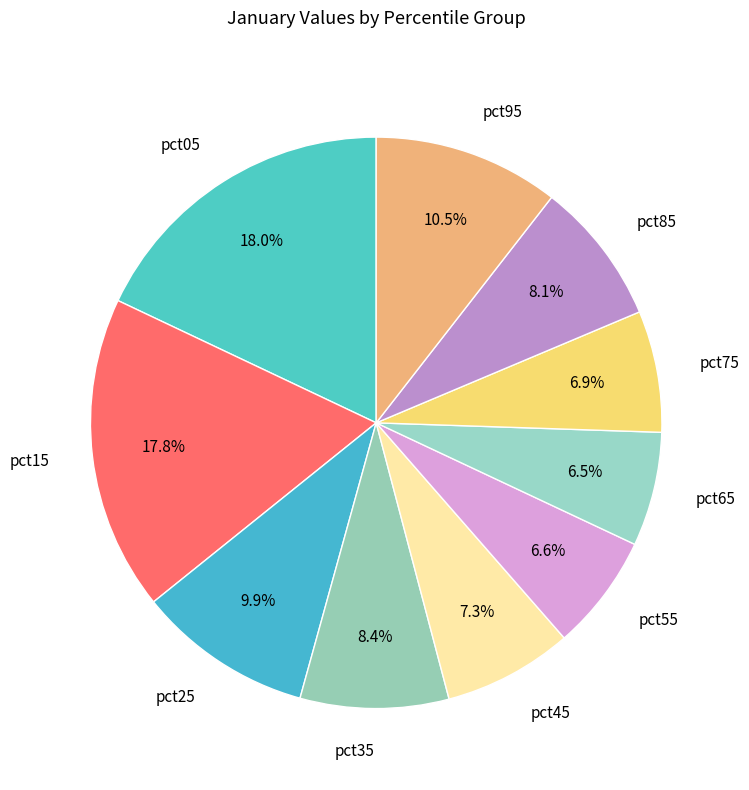

To the nearest percent, what portion does pct85 represent?

8%